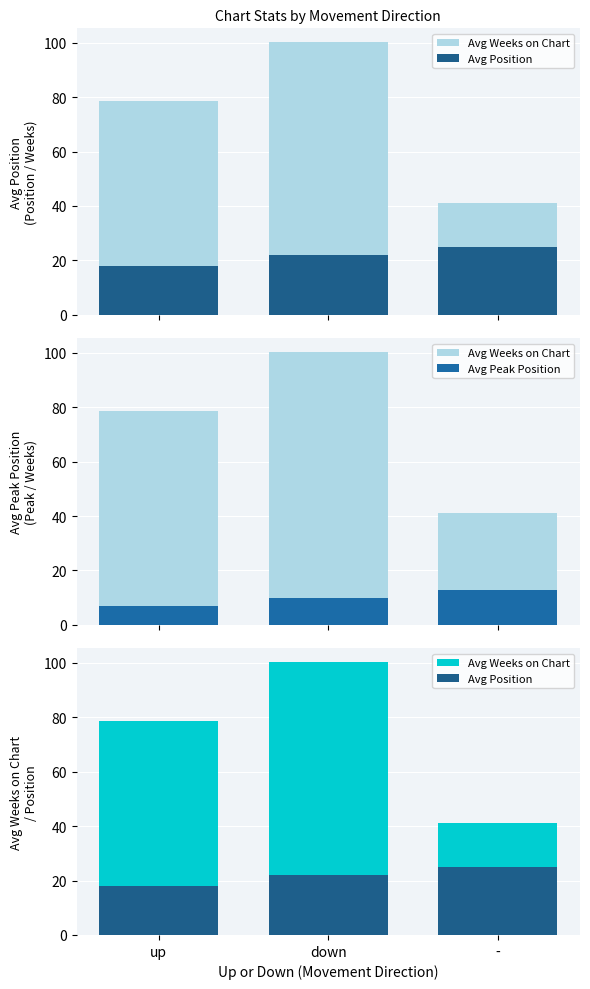

List the series in order of their overall mean, highest first.

Avg Weeks on Chart, Avg Position, Avg Peak Position